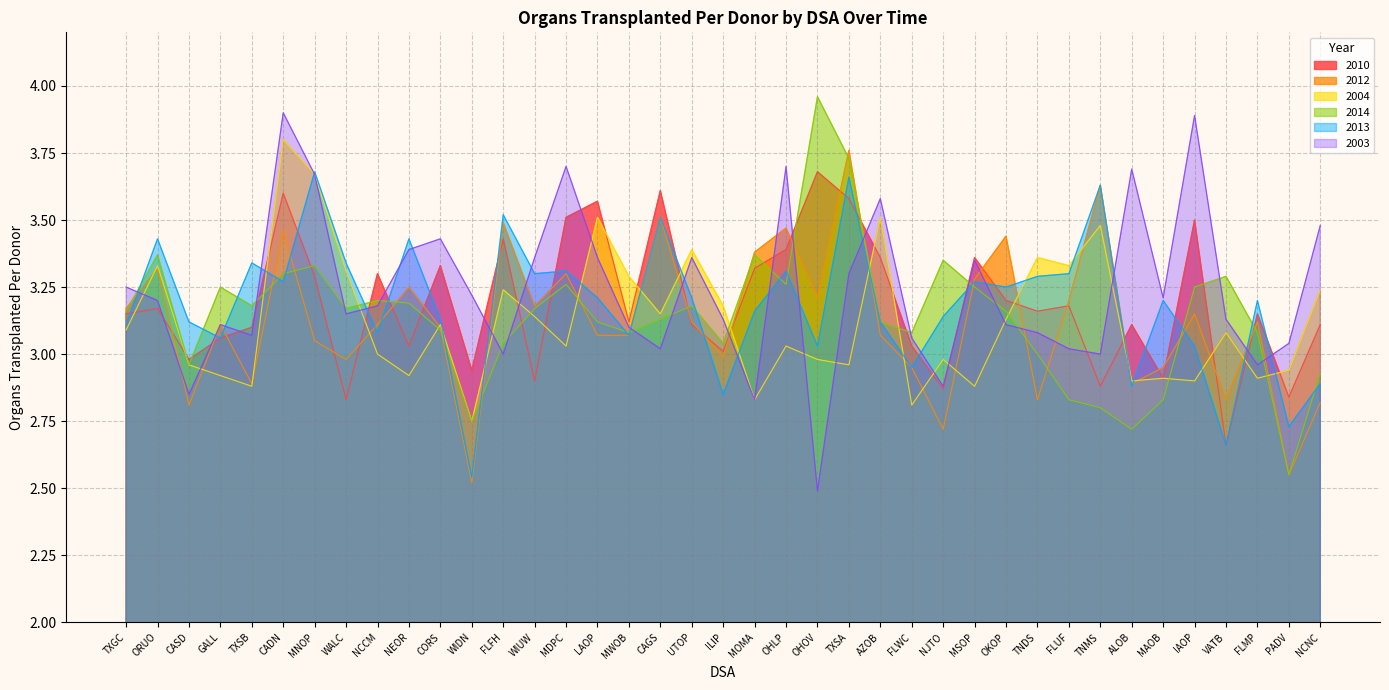

At which label does 2014 reach its minimum?

PADV